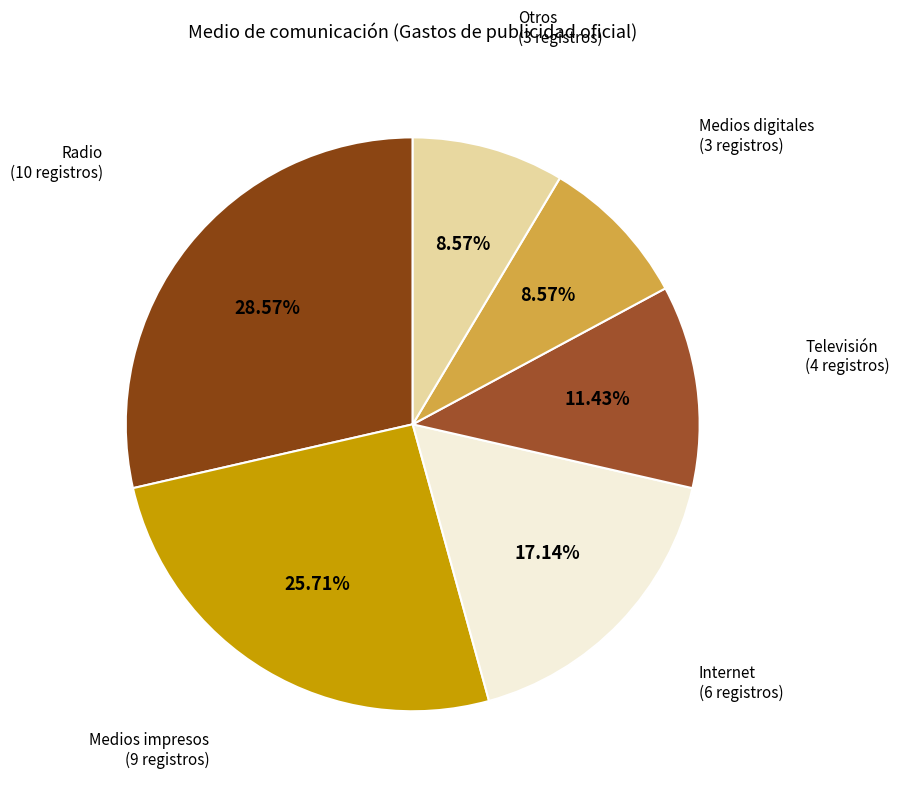

What is the ratio of the value at Internet to the value at Medios digitales?

2.0